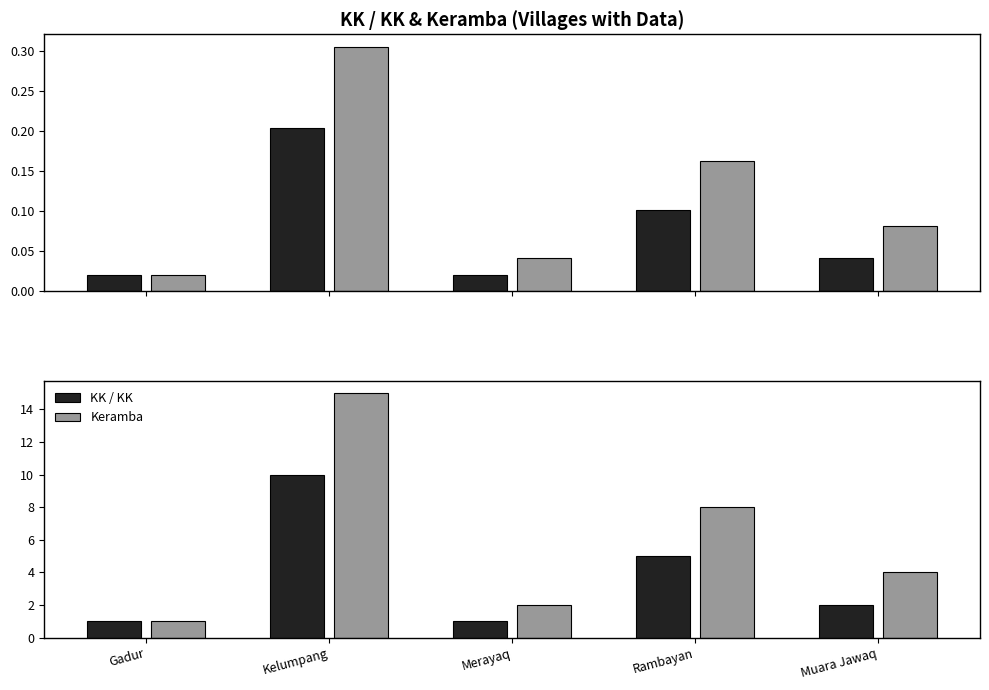

The Keramba series shows 3 at Merayaq. True or false?

False